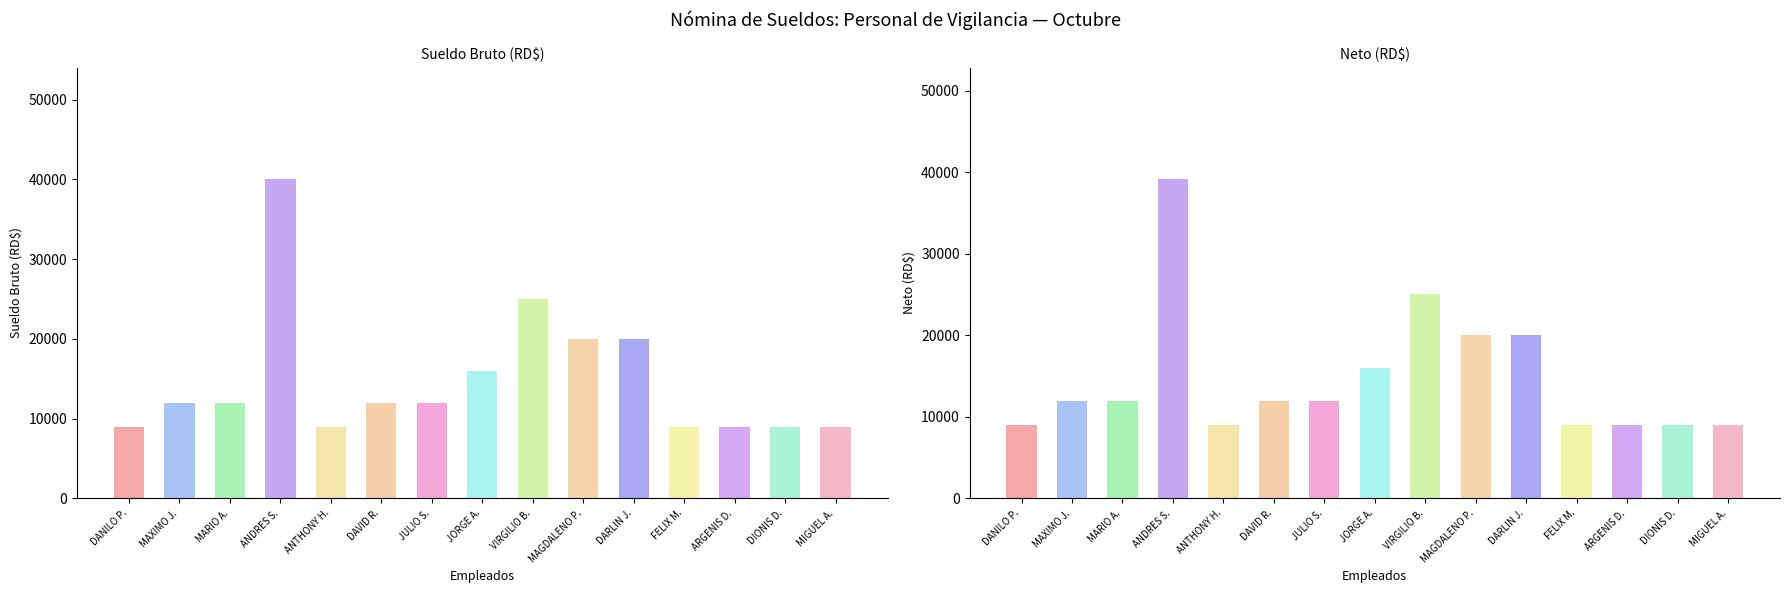

What is the sum of all ISR values?

884.0